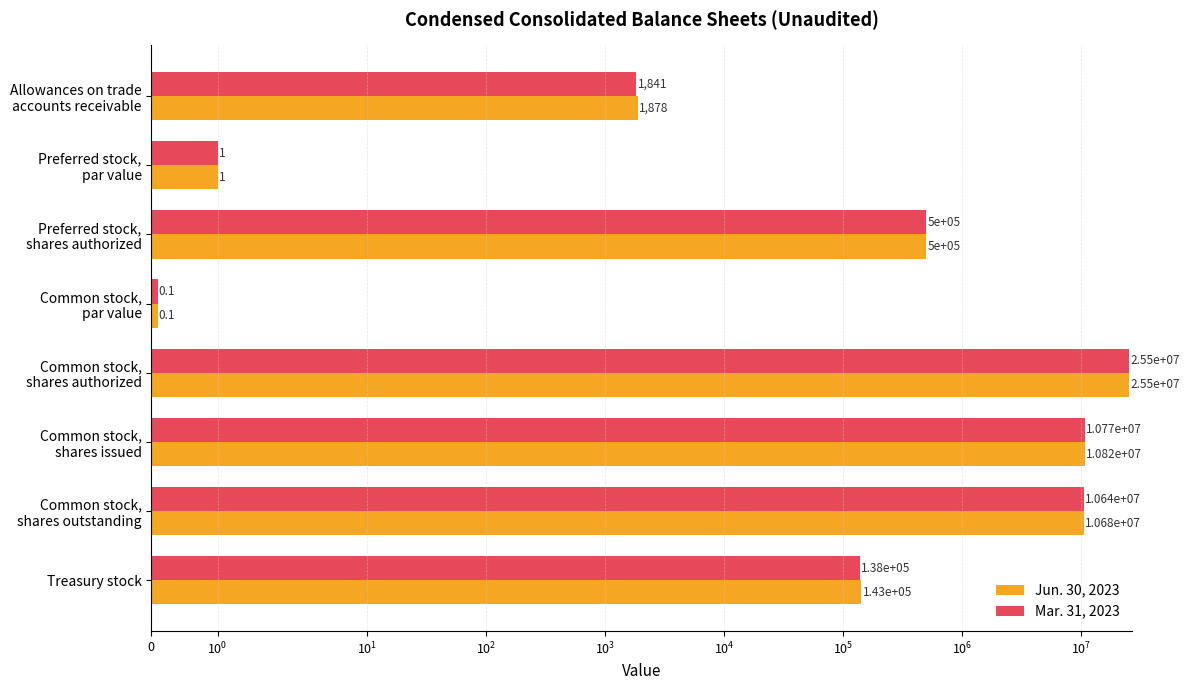

What is the sum of all Jun. 30, 2023 values?

47637879.1